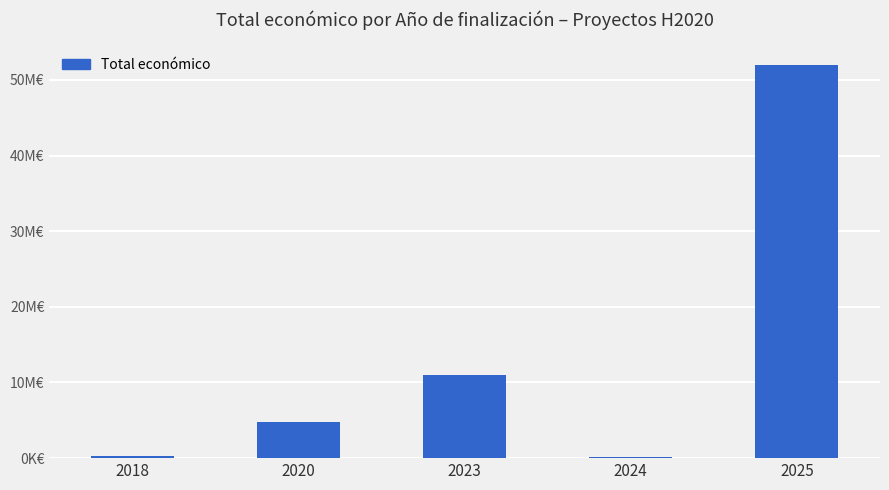

Which label corresponds to the largest value in the chart?

2025